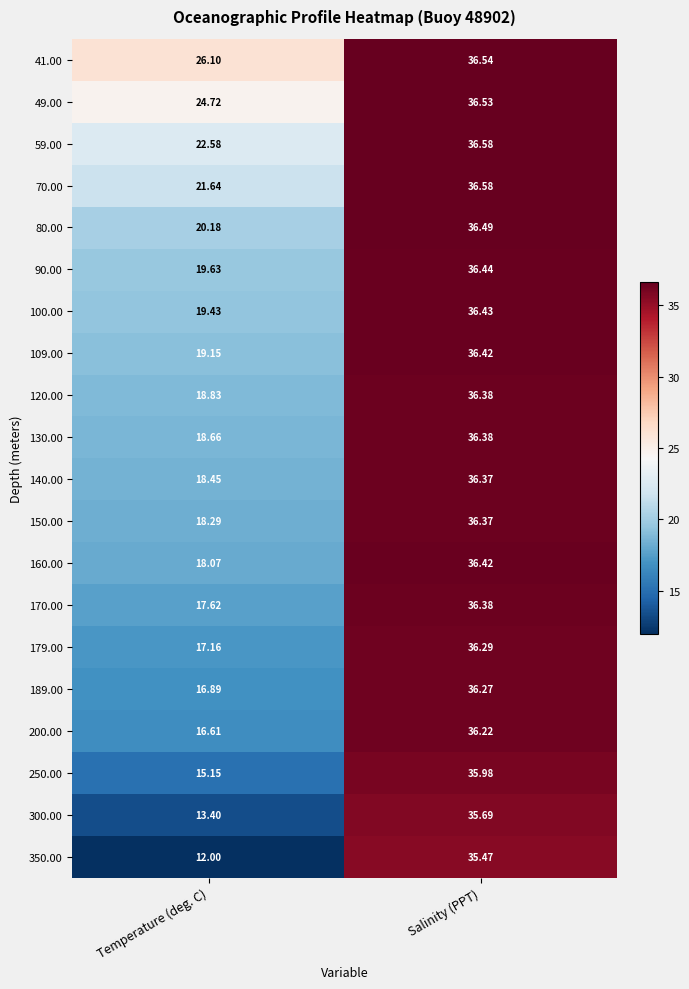

At which category is the sum across all series the highest?

Salinity (PPT)